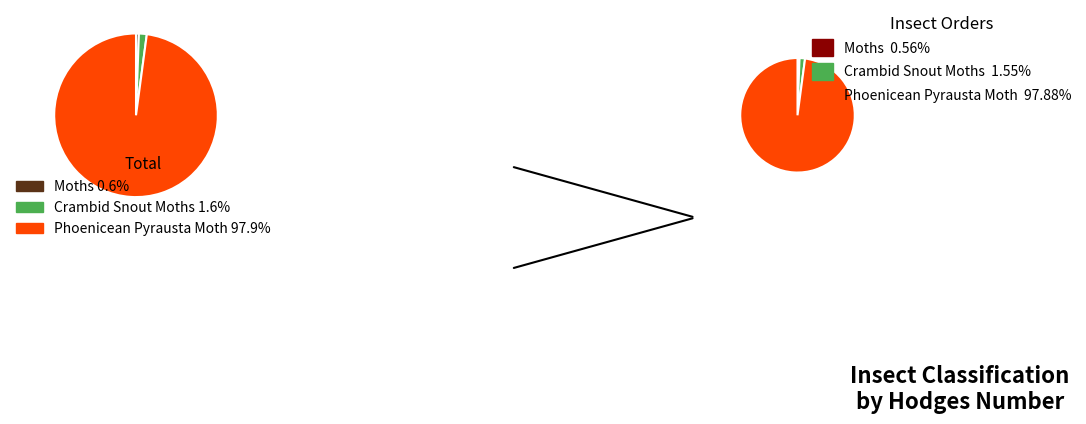

Is Crambid Snout Moths the majority of the pie?

No